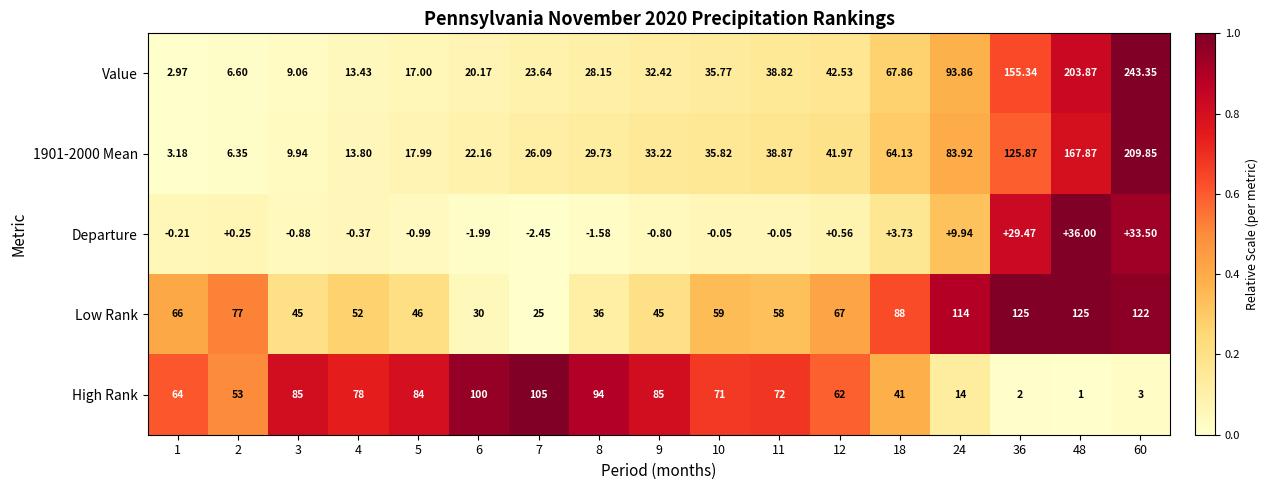

Is the value of Low Rank at 48 greater than the value of High Rank at 9?

Yes